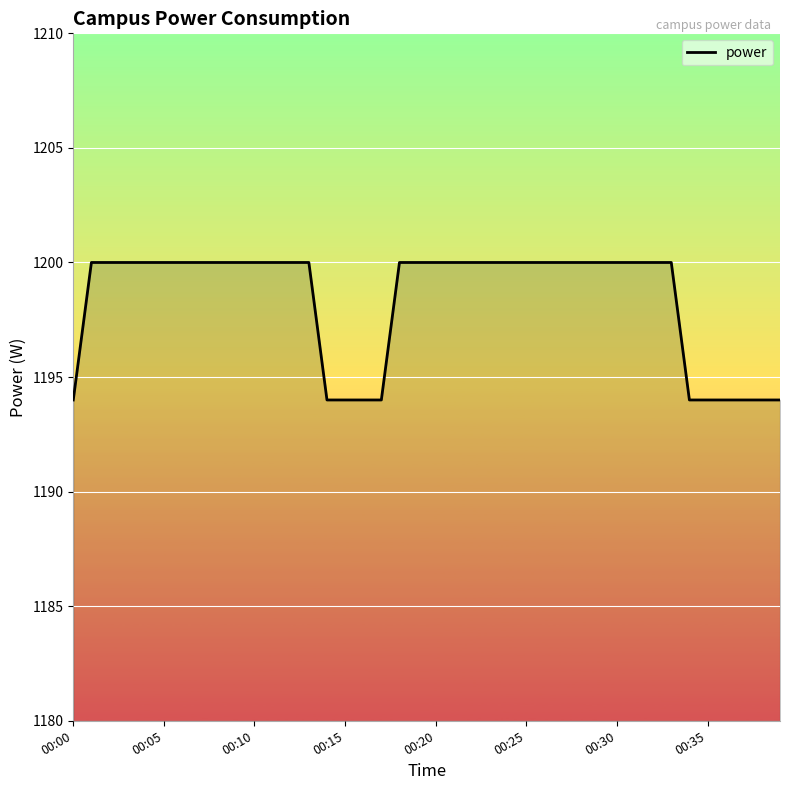

How many series are shown in this chart?

1